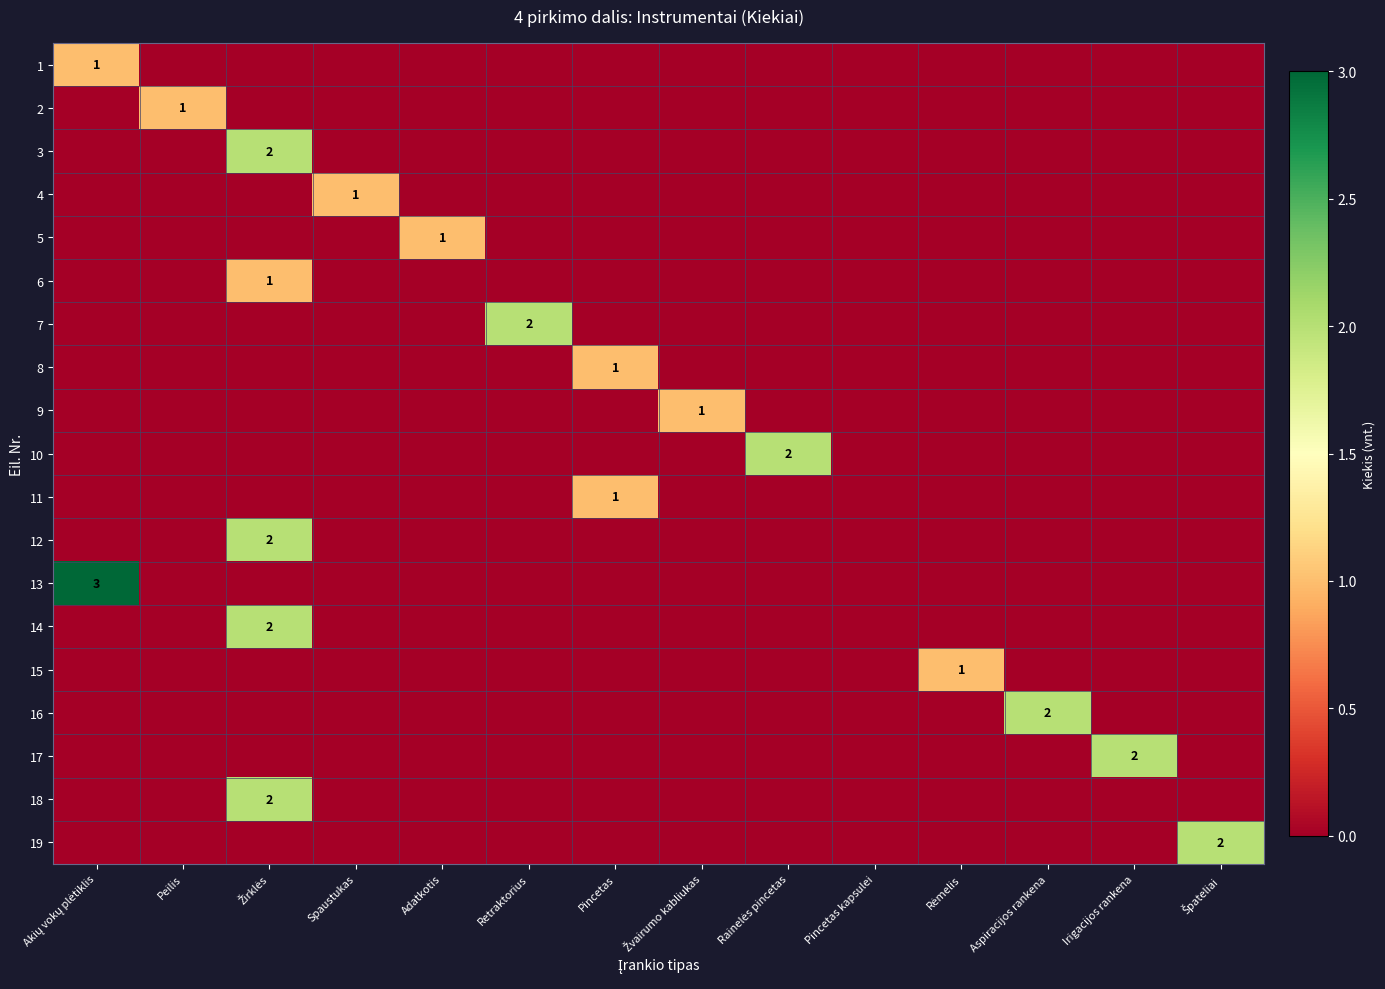

What is the difference between the maximum and minimum values in the 7 series?

2